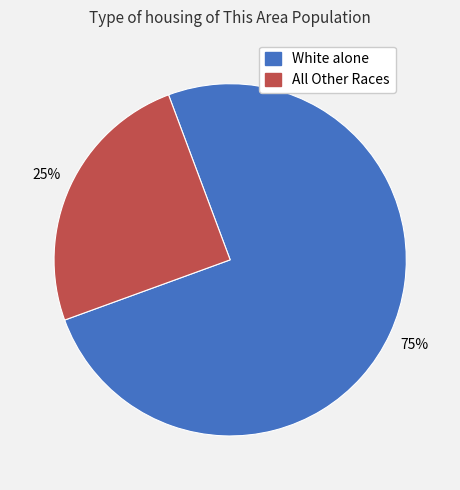

To the nearest percent, what is the difference between the largest and smallest slice percentages?

50%